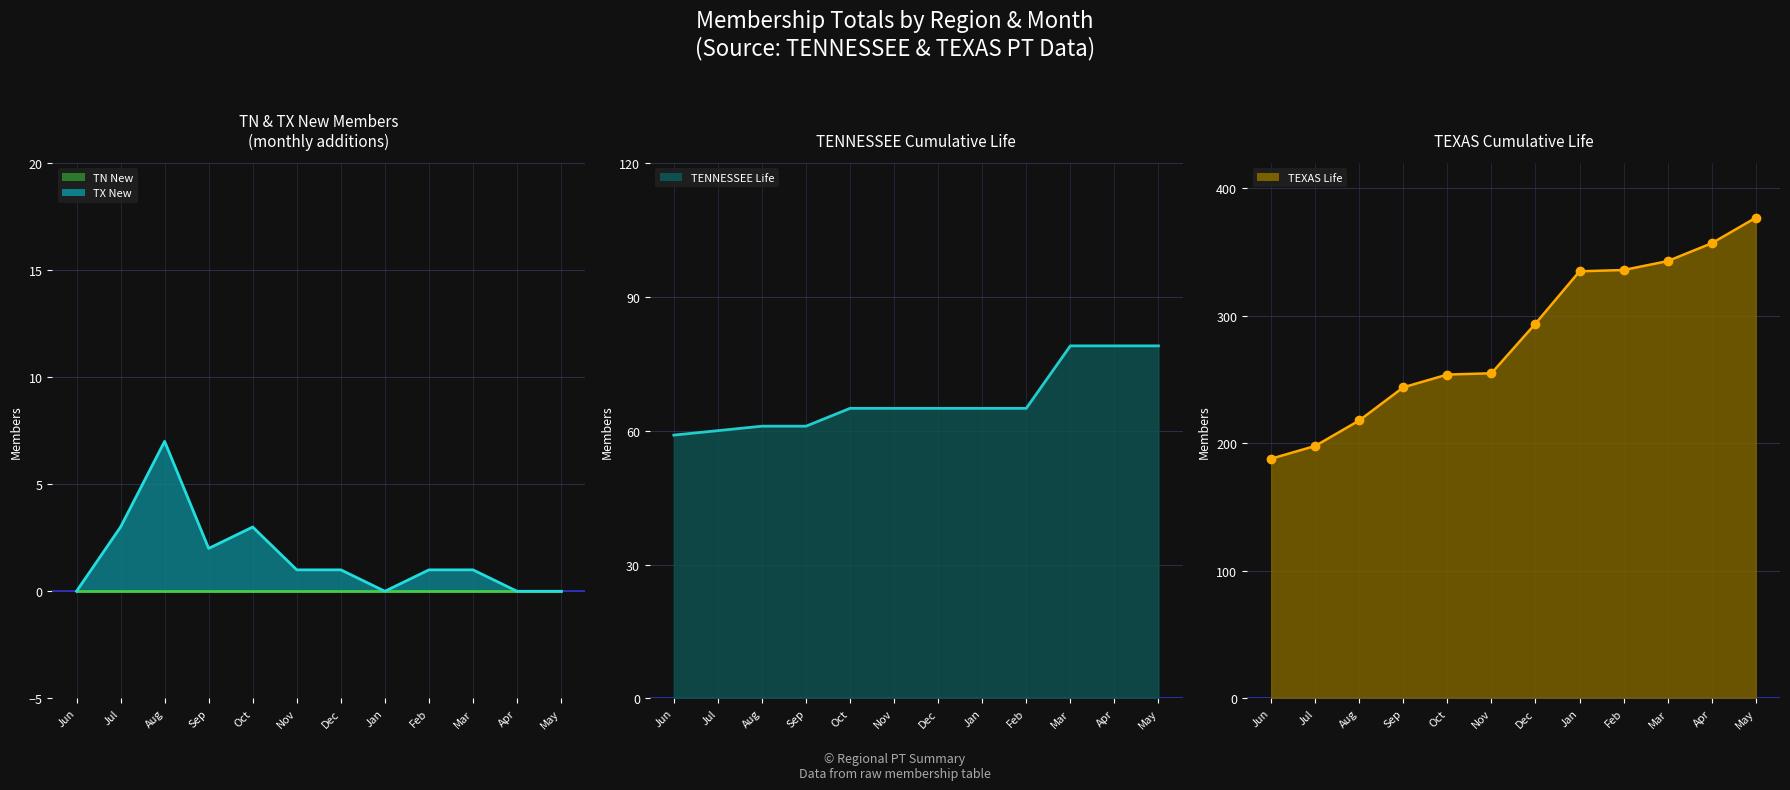

What is the lowest value of the TENNESSEE Life line series?

59